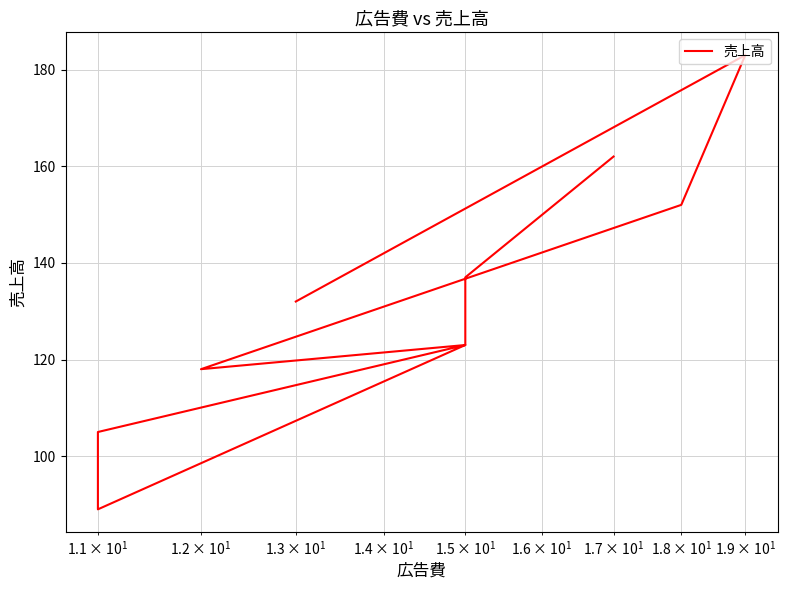

How many lines are shown in the chart?

1